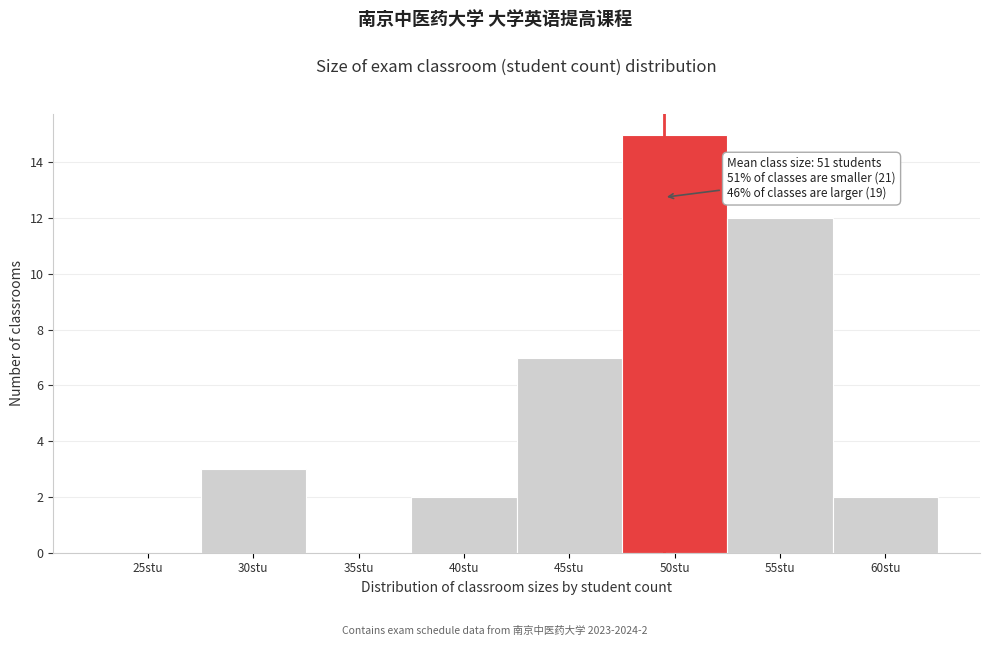

Reading left to right, what are all the values shown in this chart?

25stu=0	30stu=3	35stu=0	40stu=2	45stu=7	50stu=15	55stu=12	60stu=2